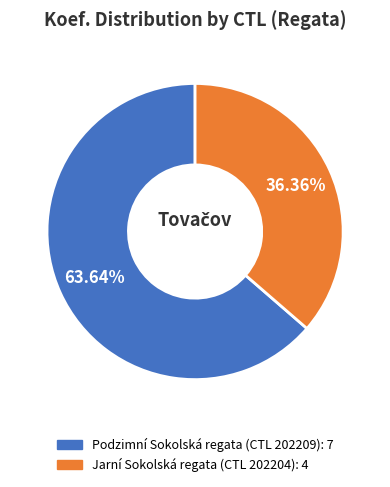

Is there a majority slice in this chart?

Yes